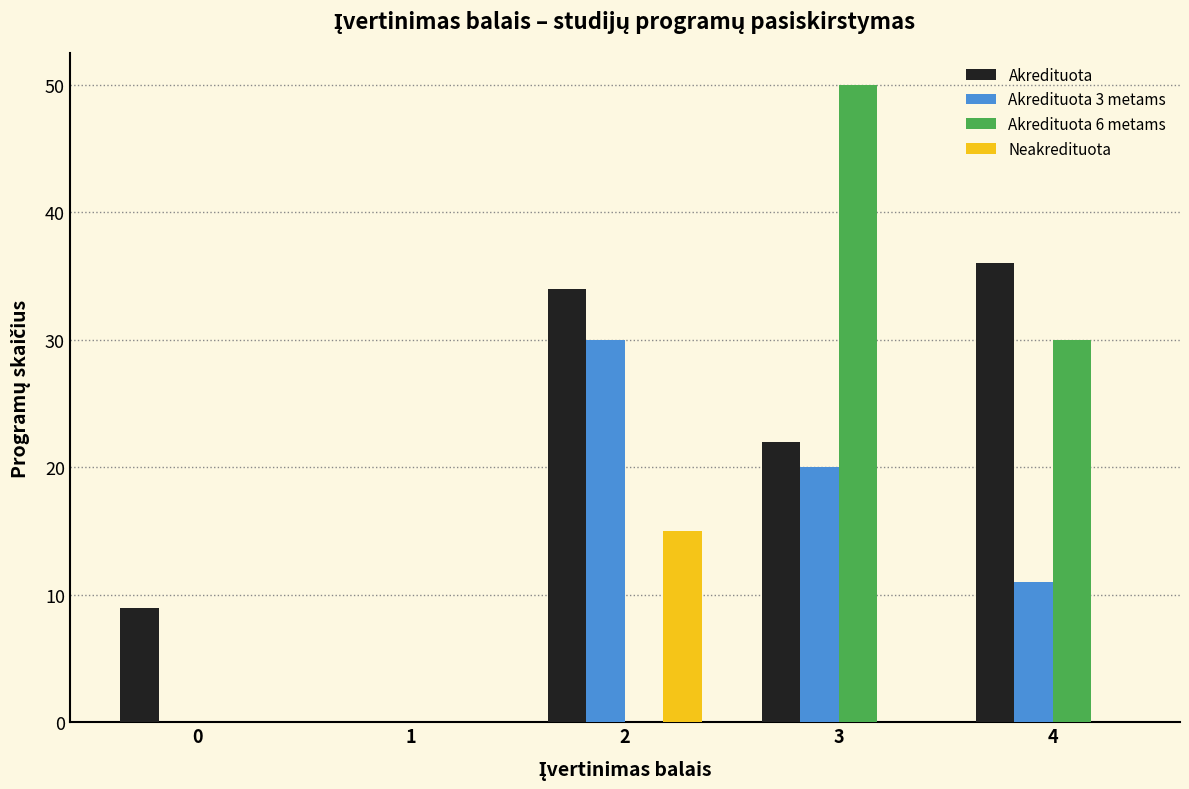

Reading left to right, what are all the values shown in this chart?

Akredituota: 0=9	1=0	2=34	3=22	4=36
Akredituota 3 metams: 0=0	1=0	2=30	3=20	4=11
Akredituota 6 metams: 0=0	1=0	2=0	3=50	4=30
Neakredituota: 0=0	1=0	2=15	3=0	4=0